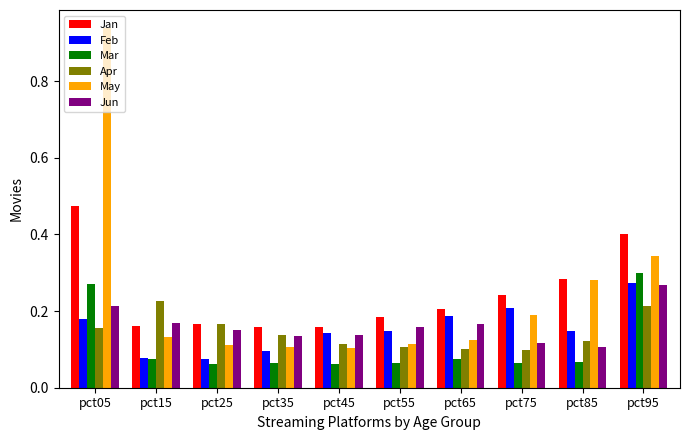

At which label does Feb reach its peak?

pct95